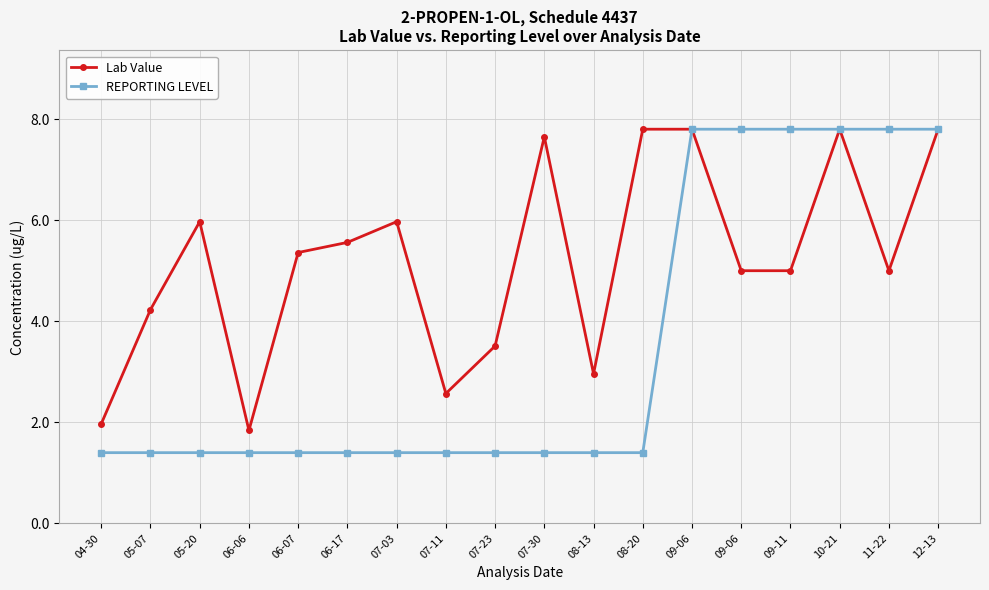

True or false: Lab Value has more than 2 points higher than both neighbors.

True